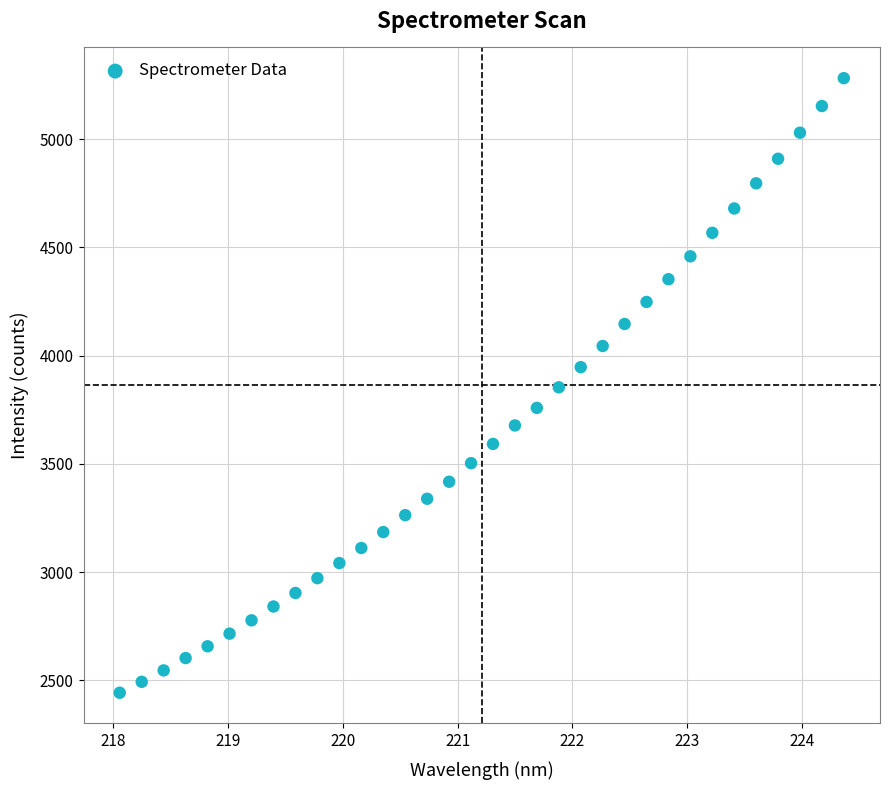

What is the range of X values (max minus min)?

6.3